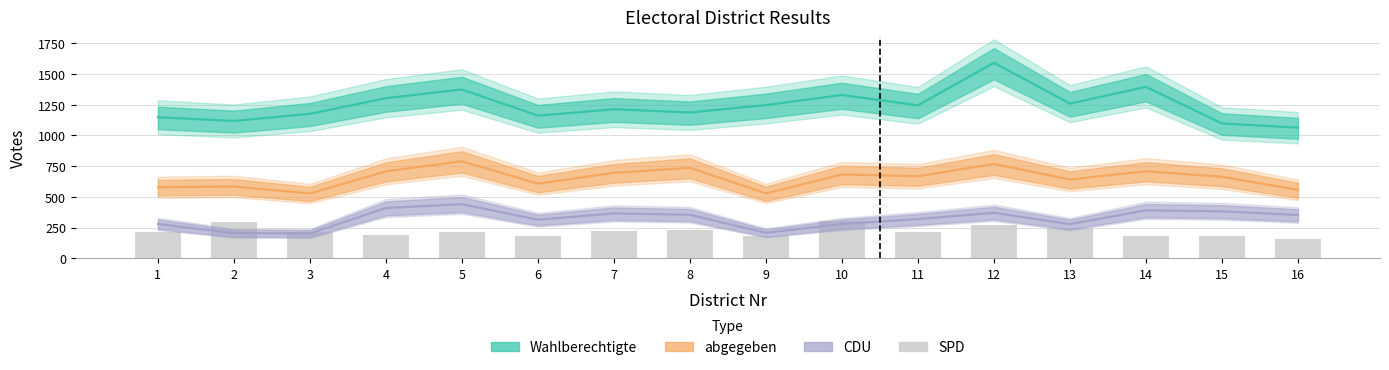

Which series has the largest range (max minus min)?

Wahlberechtigte